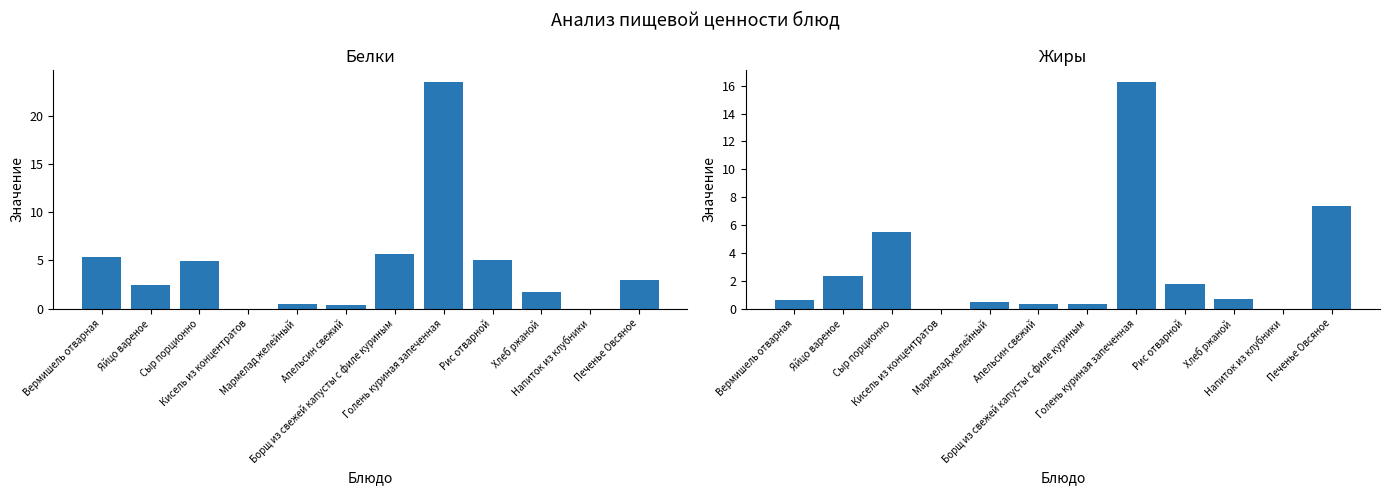

Reading left to right, extract all data points from this chart.

Белки: 5.4	2.5	5.0	0.0	0.4	0.4	5.7	23.6	5.1	1.7	0.0	3.0
Жиры: 0.6	2.3	5.5	0.0	0.5	0.3	0.3	16.3	1.8	0.7	0.0	7.4